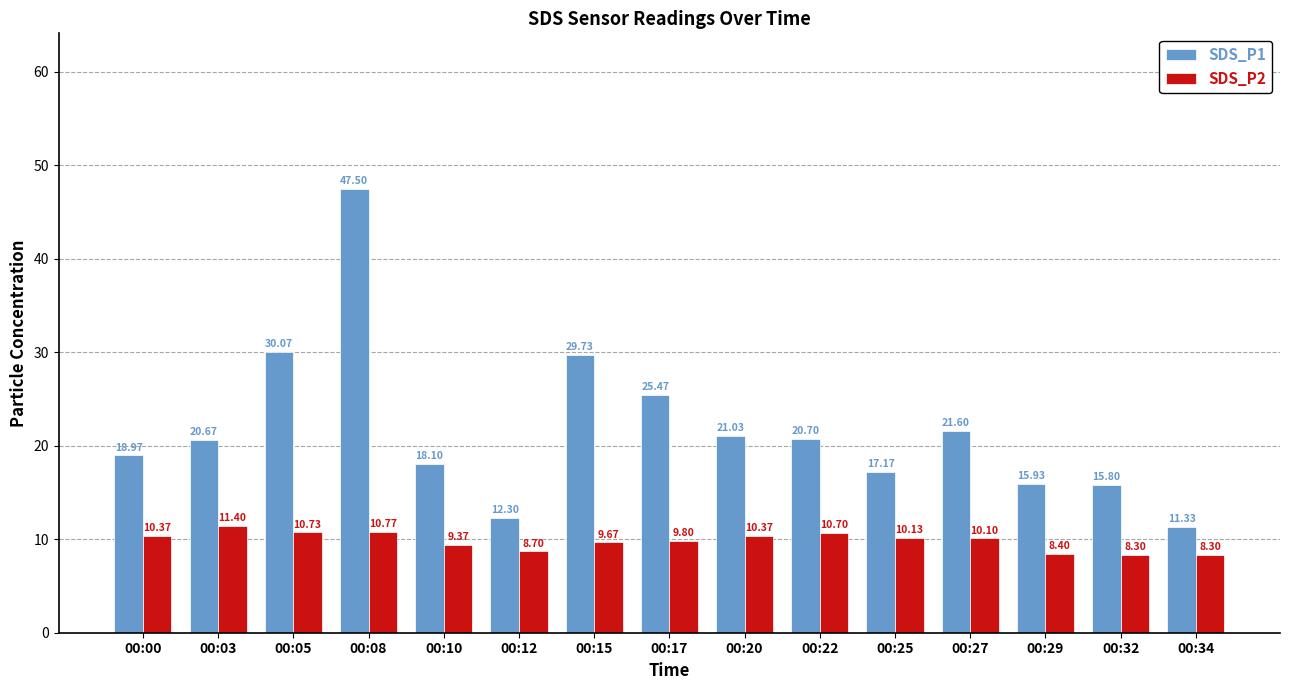

What is the difference between the SDS_P1 values at 00:25 and 00:05?

12.9